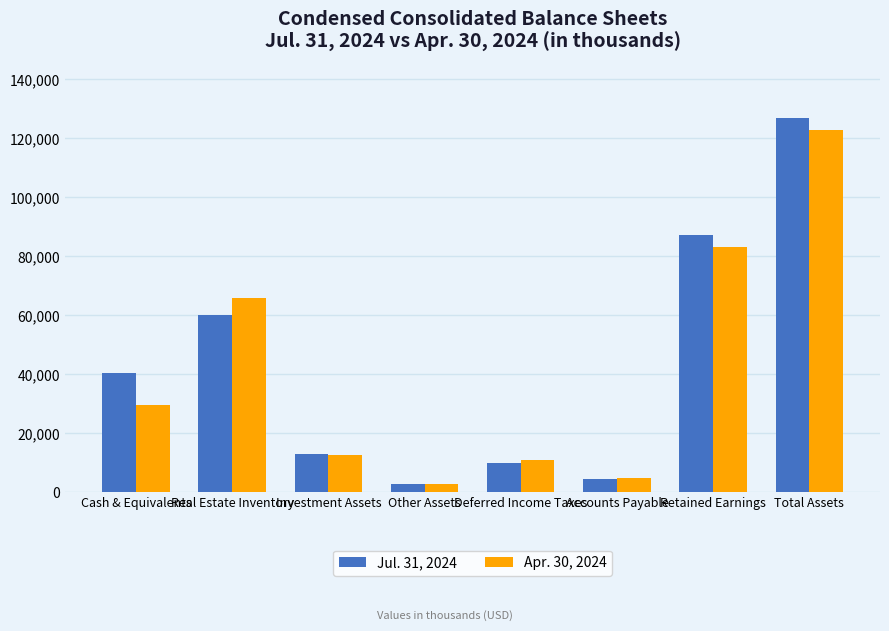

What is the greatest value displayed?

127005